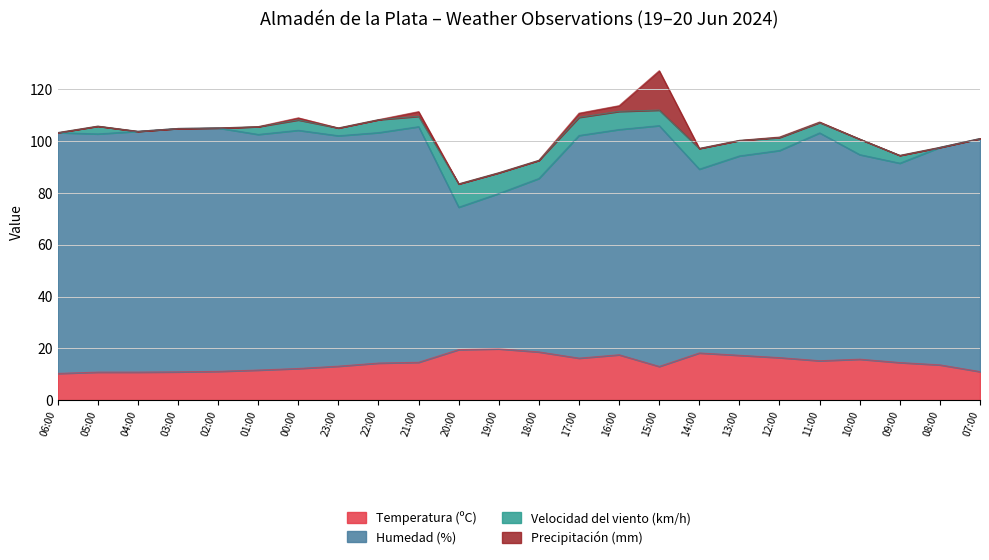

True or false: Humedad (%) and Temperatura (ºC) intersect in this chart.

False